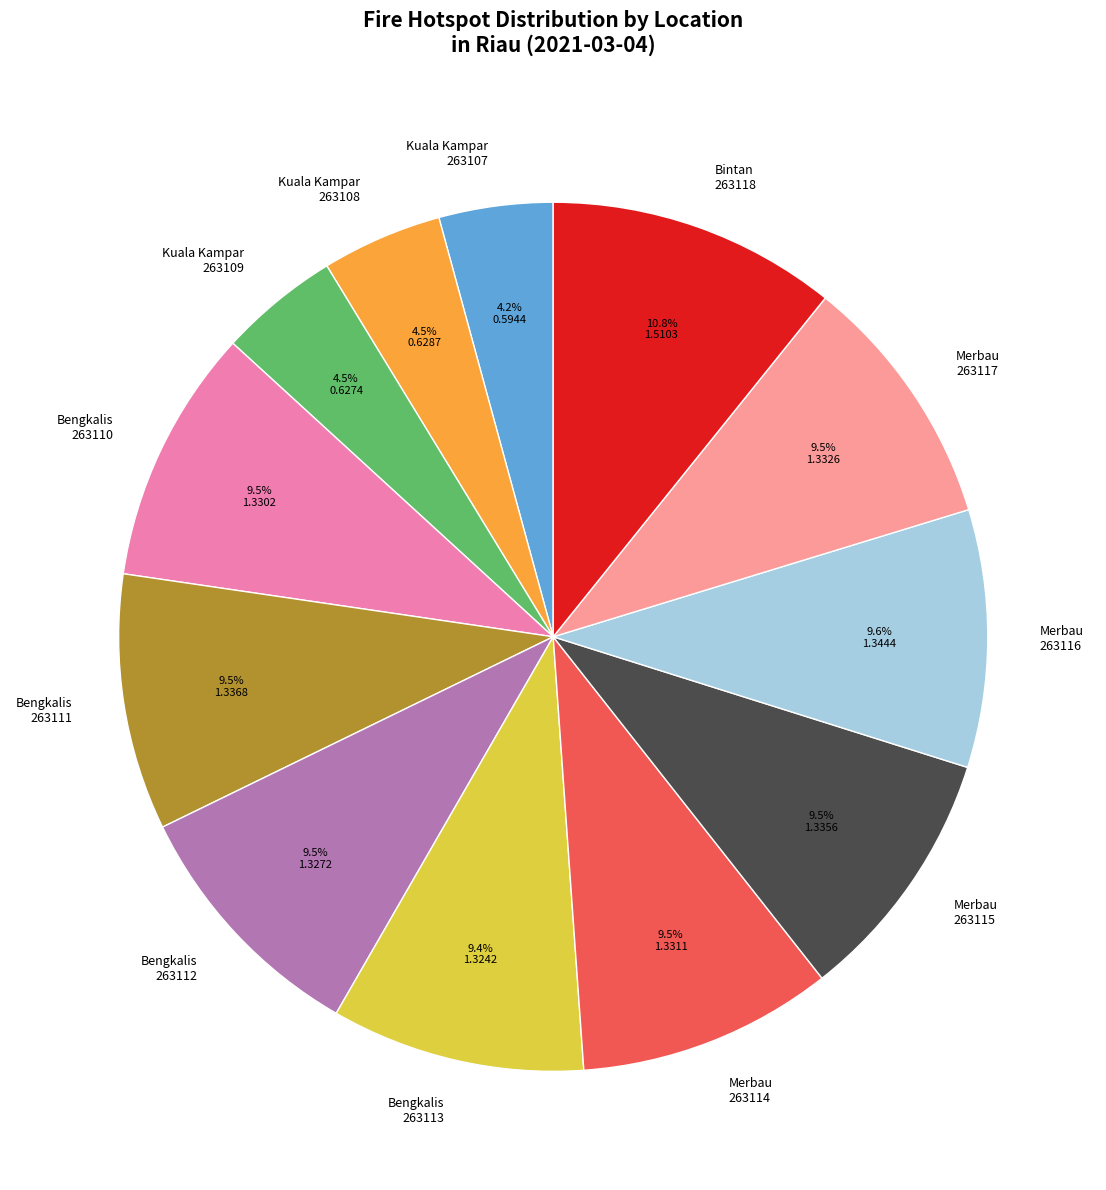

Does Merbau 263117 represent more than half of the total?

No